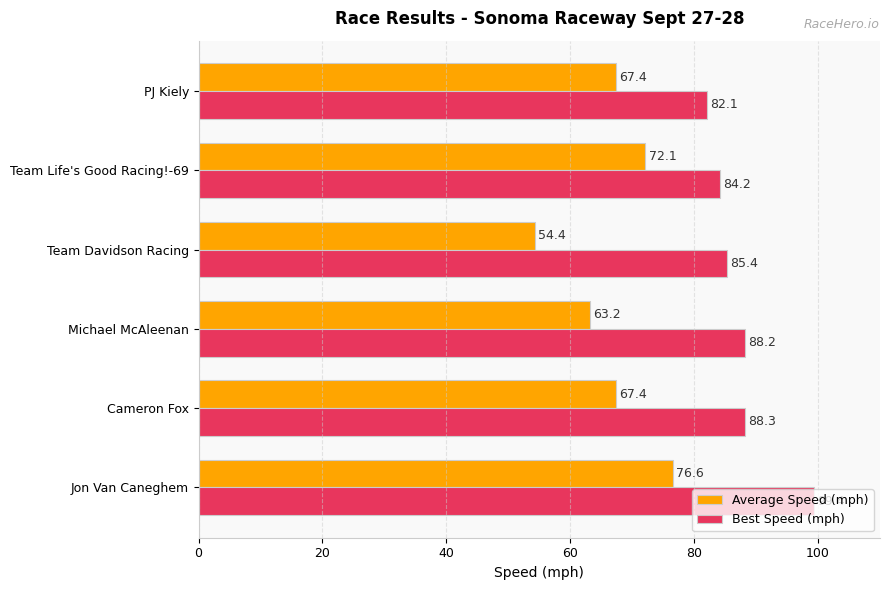

Is it true that Best Speed (mph) equals 82.1 at PJ Kiely?

True